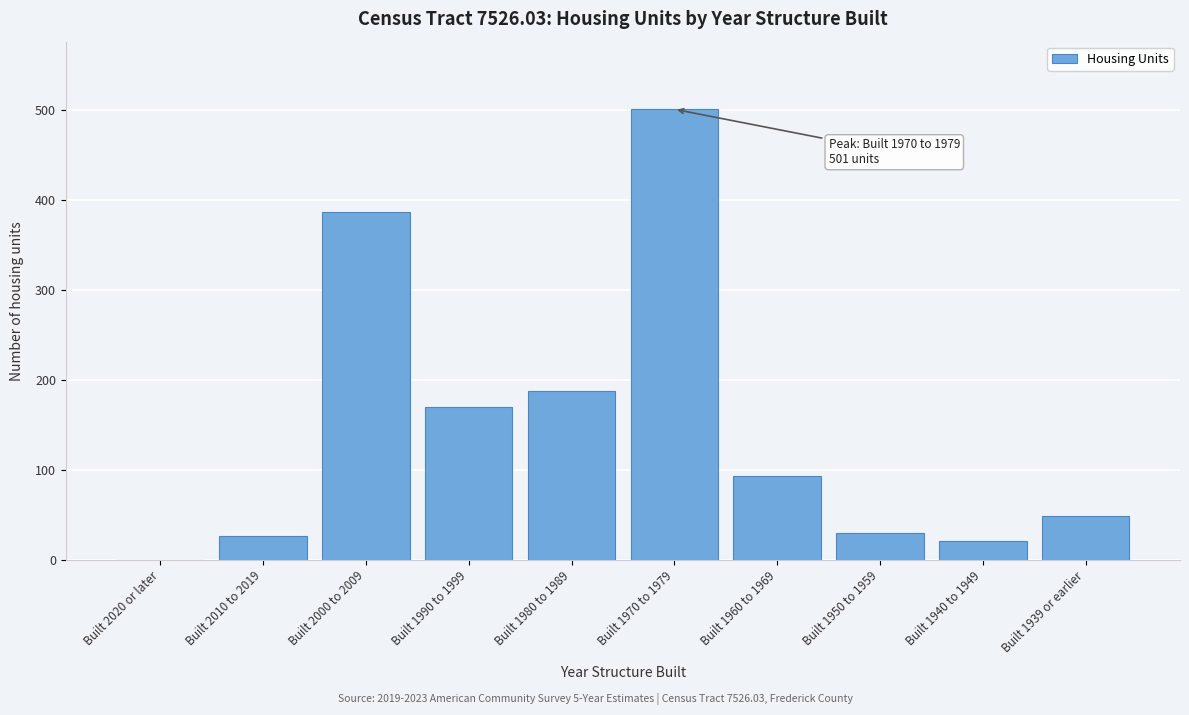

Reading left to right, list all the values displayed in this chart.

Built 2020 or later=0	Built 2010 to 2019=26	Built 2000 to 2009=387	Built 1990 to 1999=170	Built 1980 to 1989=188	Built 1970 to 1979=501	Built 1960 to 1969=93	Built 1950 to 1959=30	Built 1940 to 1949=21	Built 1939 or earlier=49